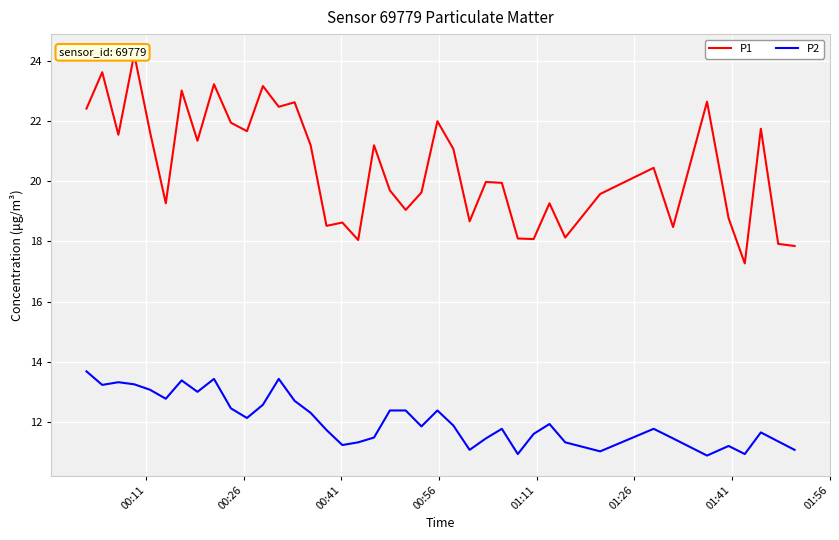

List the series in order of their overall mean, lowest first.

P2, P1